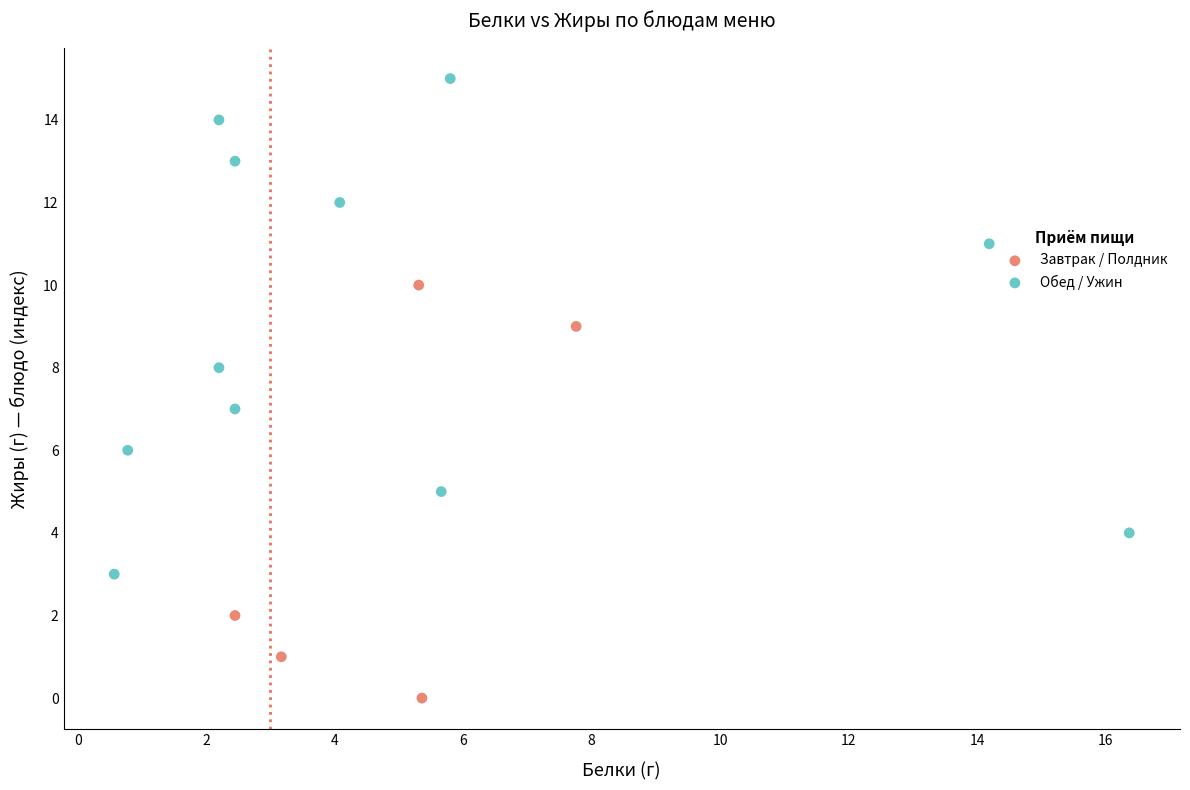

Which series reaches the maximum Y coordinate?

Обед / Ужин